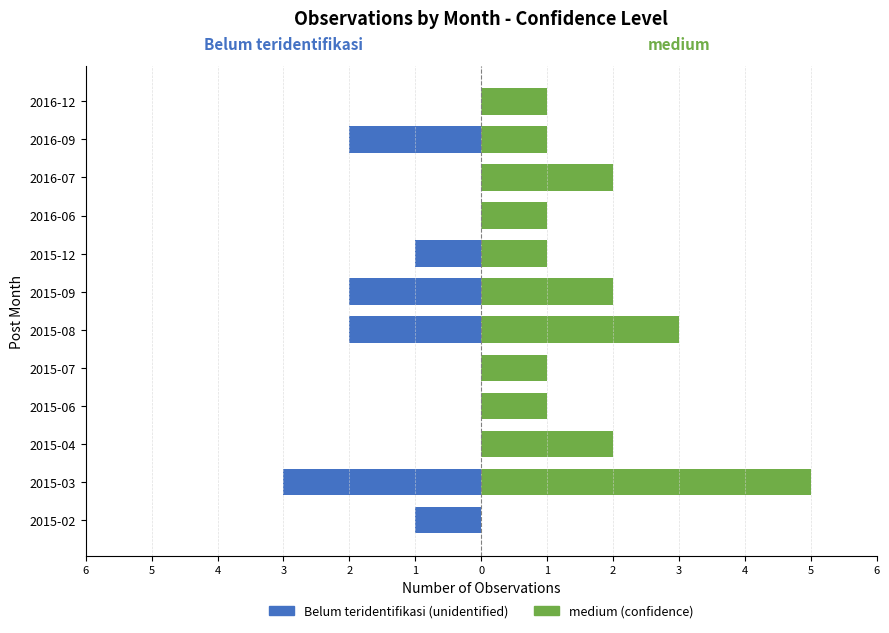

Rank the series by their maximum value, from lowest to highest.

Belum teridentifikasi, medium